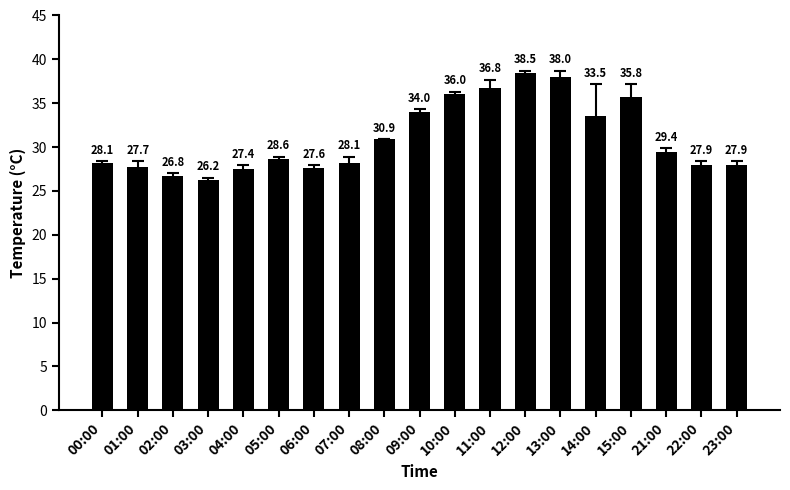

Where does the data first go above 28?

00:00